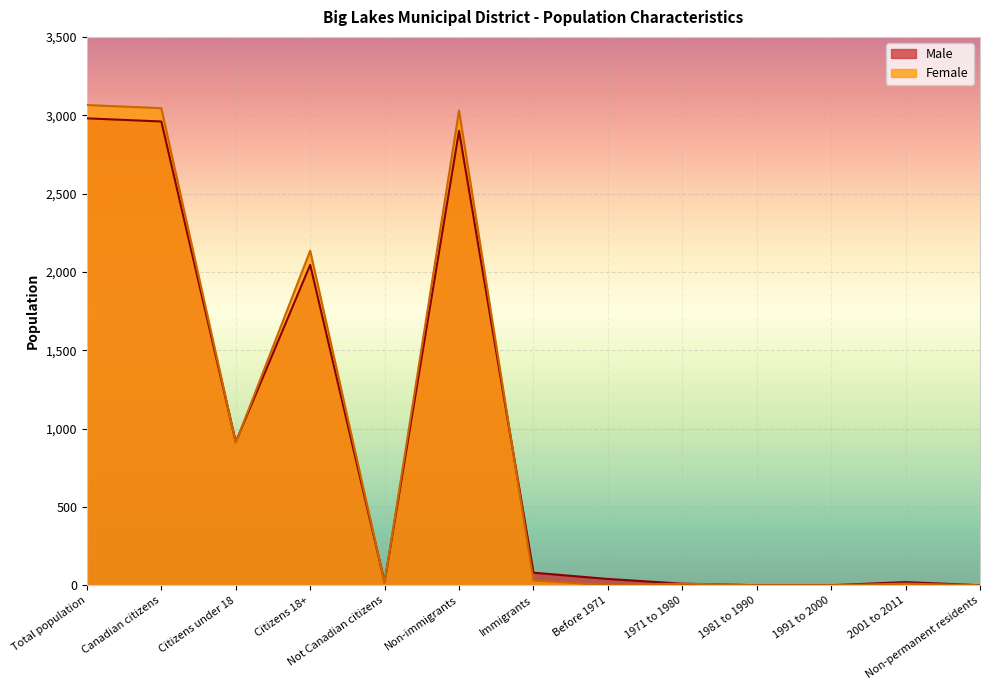

Is it true that Female equals 10 at 1971 to 1980?

True